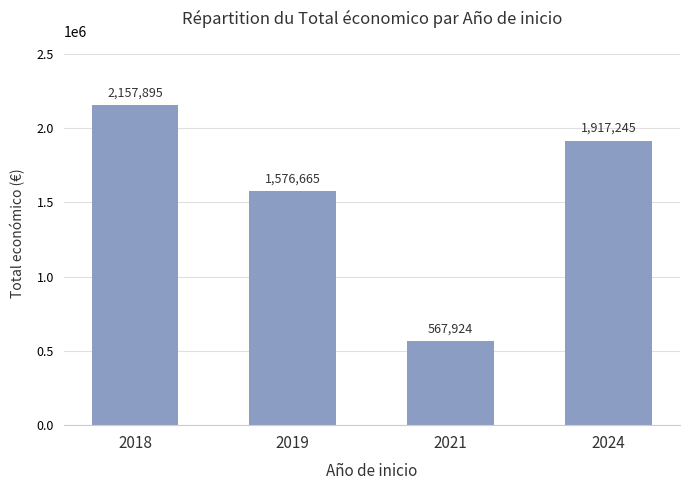

Reading left to right, transcribe all the data shown in this chart.

2157895	1576665	567924	1917245